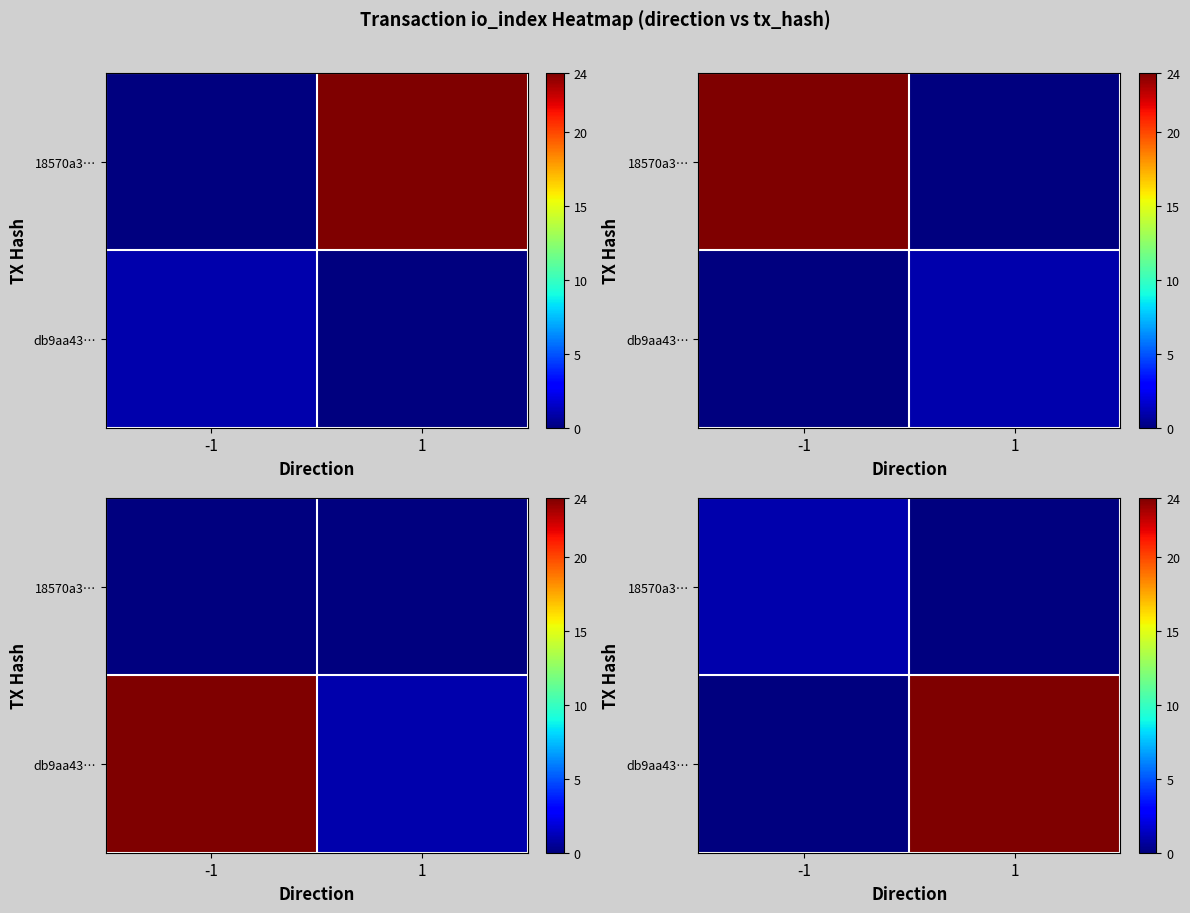

Between 1 and -1, which is larger?

1